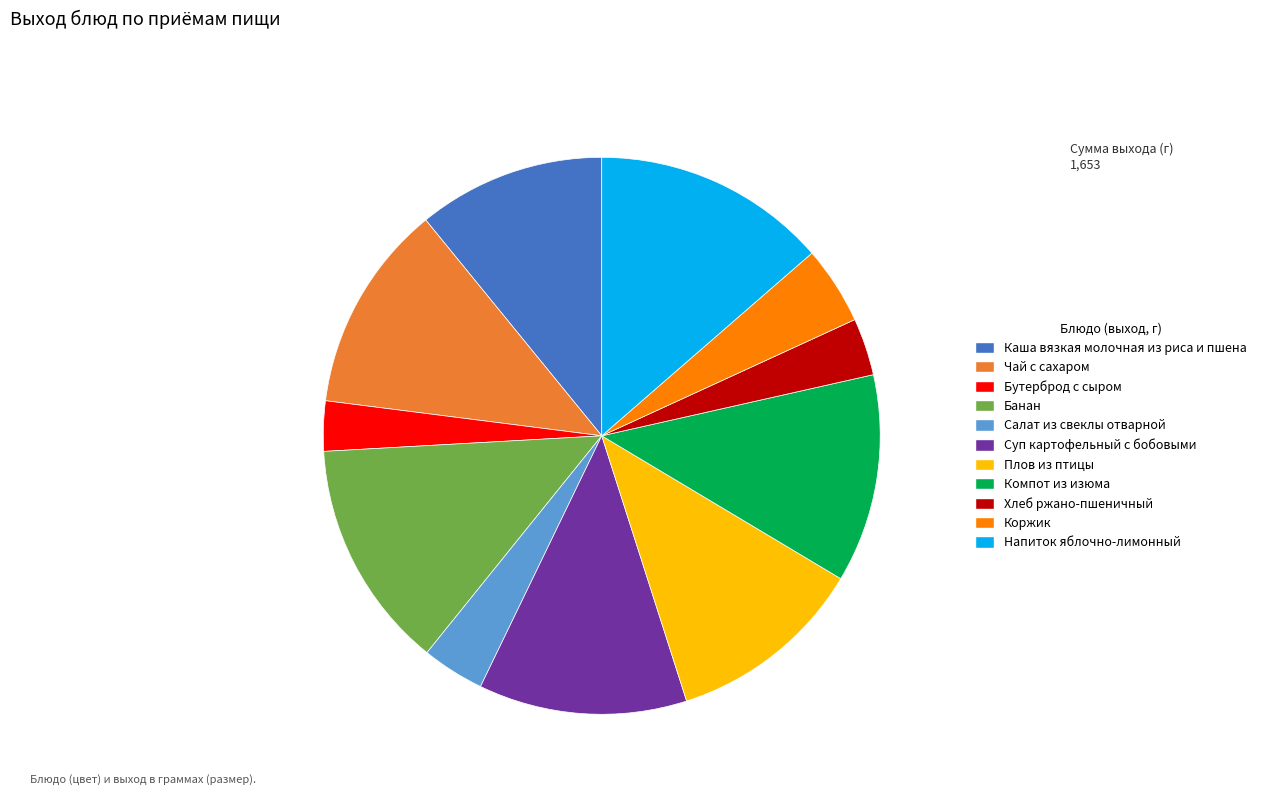

True or false: Каша вязкая молочная из риса и пшена accounts for 11% of the total.

True